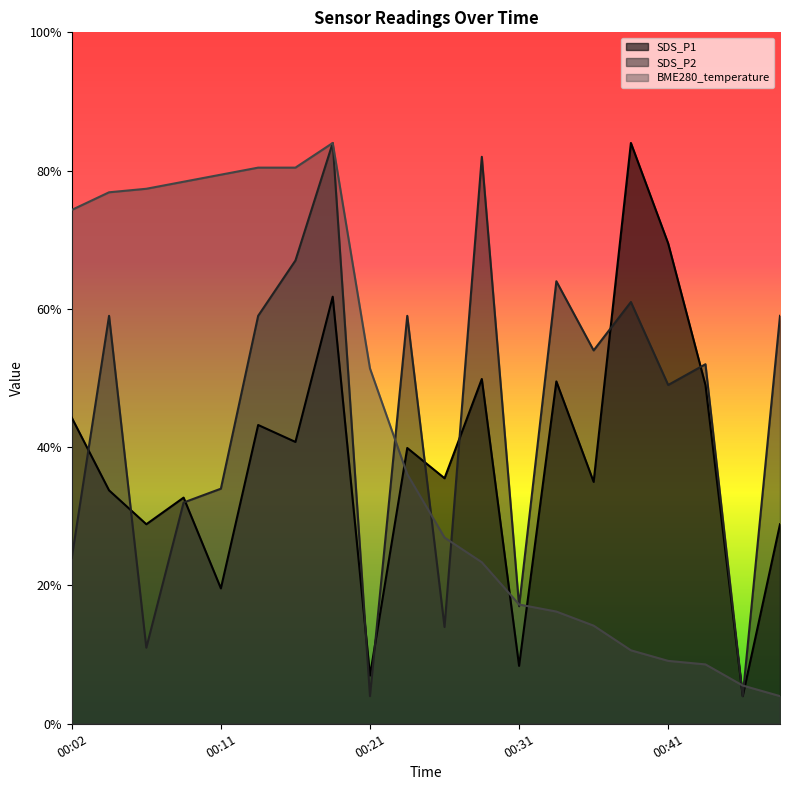

What are all the series names shown in the legend?

SDS_P1, SDS_P2, BME280_temperature